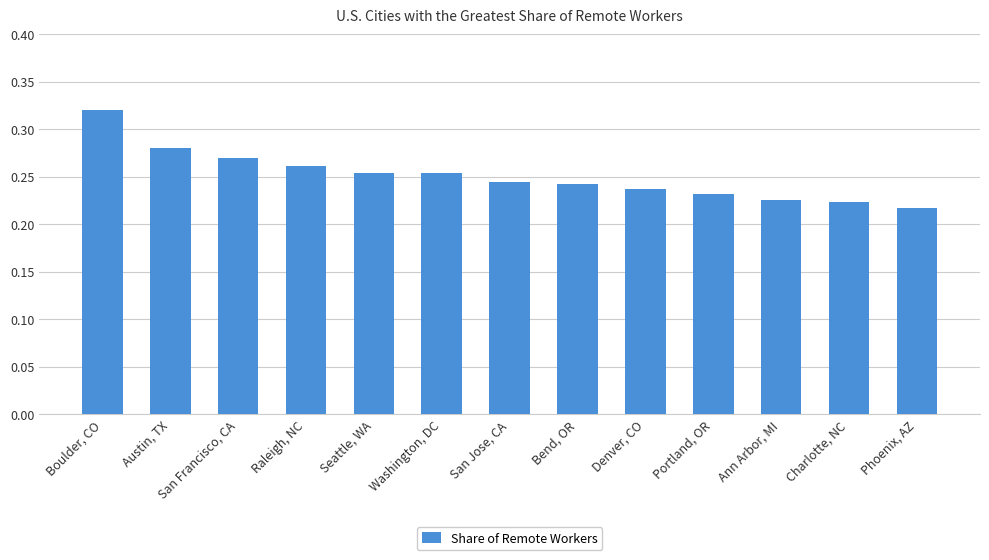

What is the sum of all values?

3.3